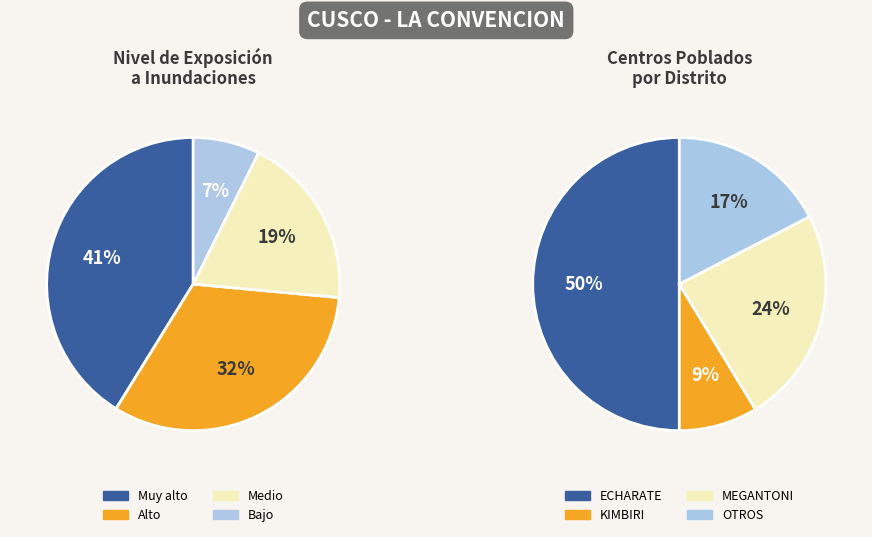

Is it true that ECHARATE is 58% of the pie?

False